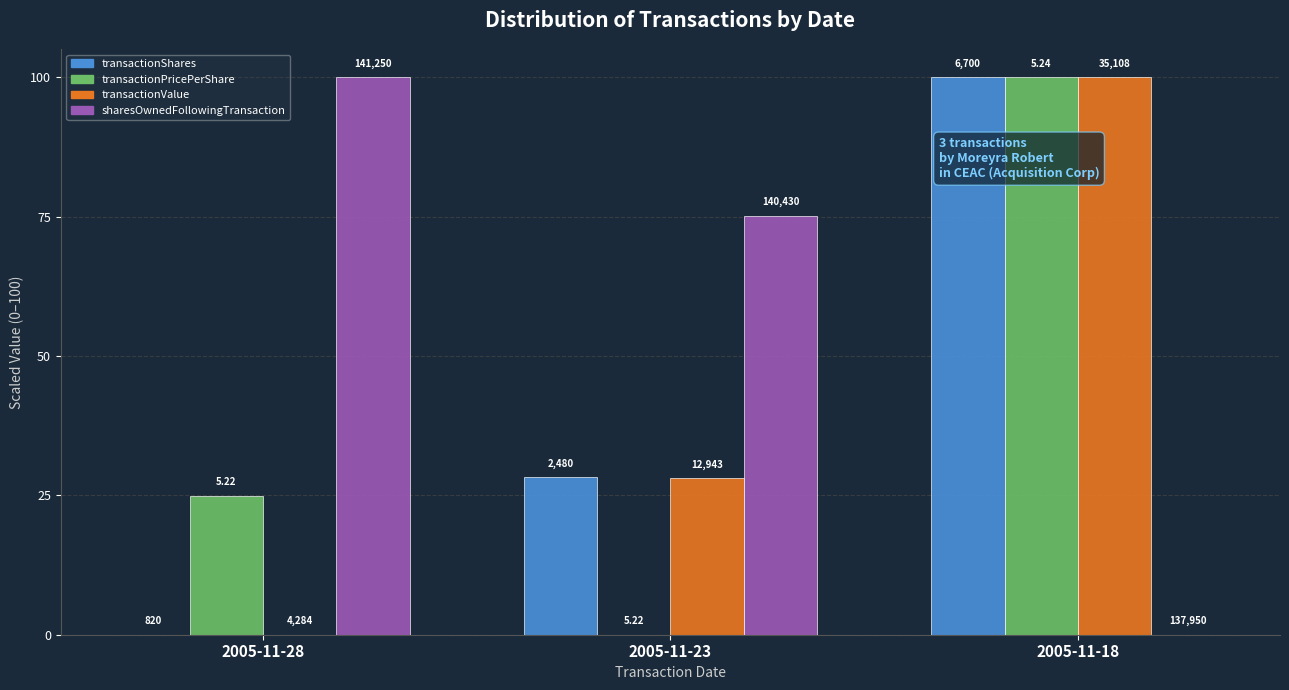

What is the average value of the sharesOwnedFollowingTransaction series?

58.4